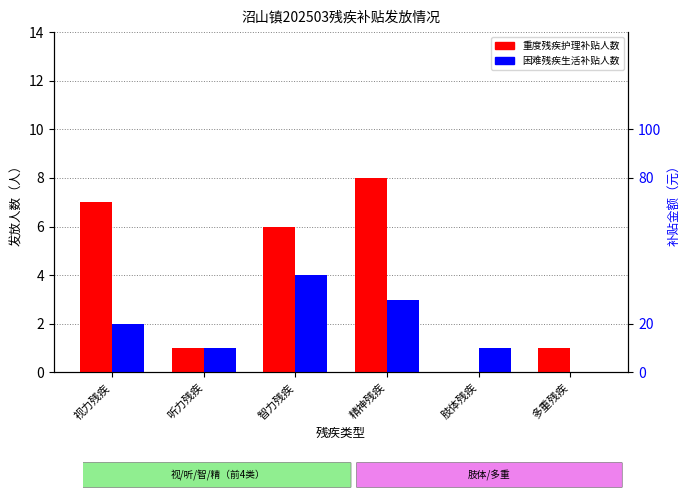

What is the maximum value shown in the chart?

8